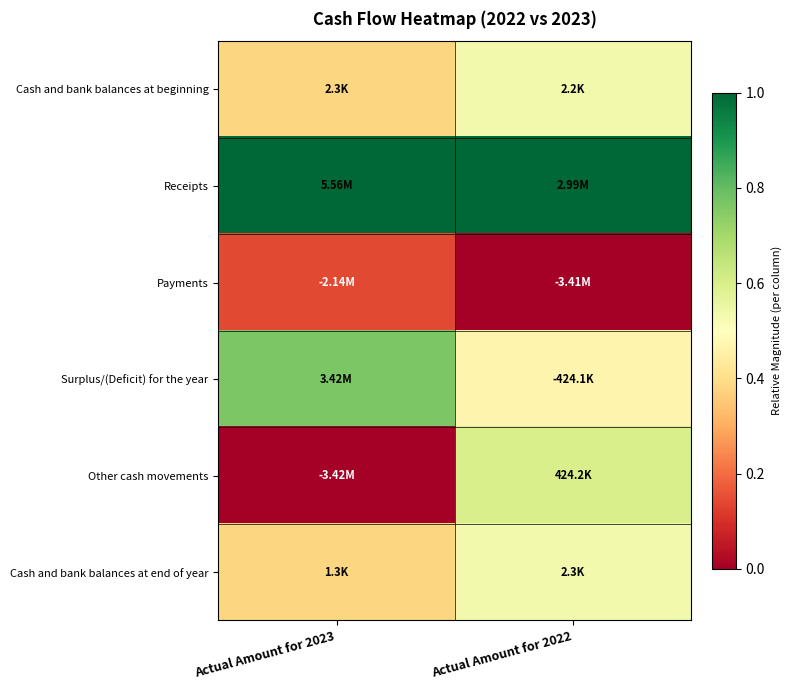

At how many categories does at least one series exceed 0?

2